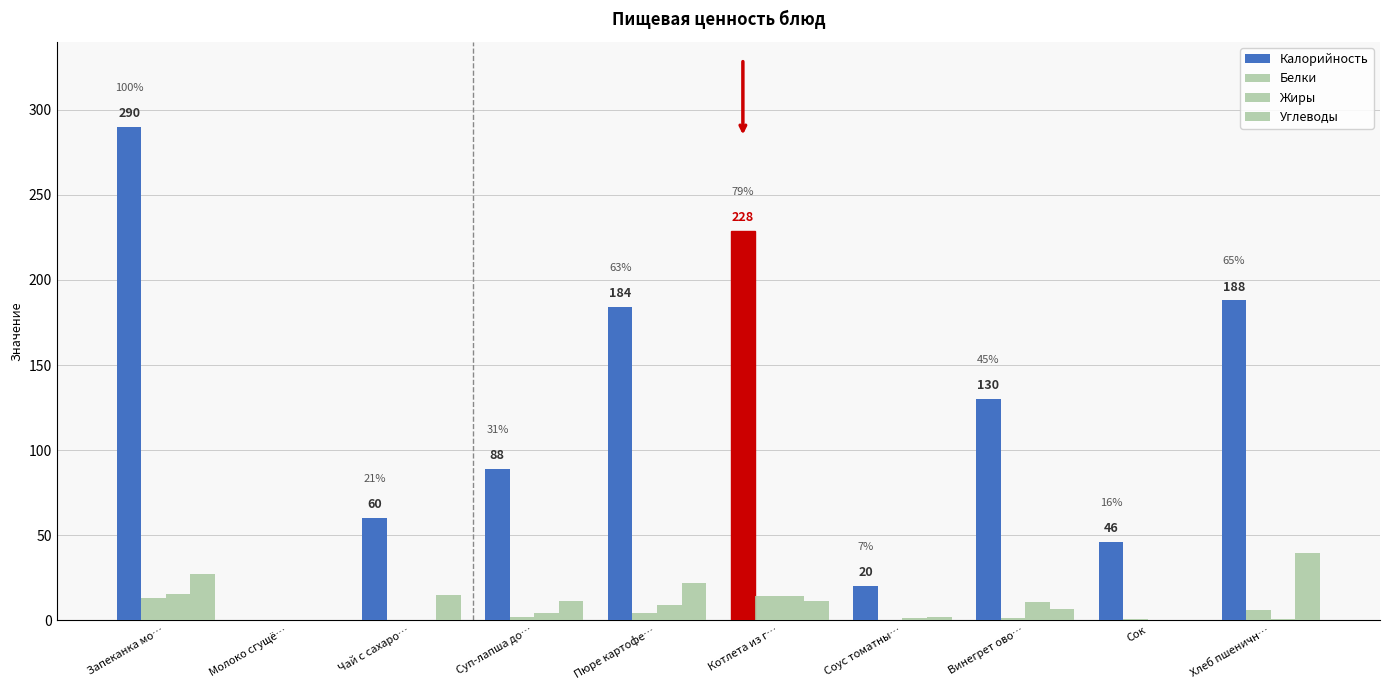

Where is Углеводы nearest to the value 19?

Пюре картофе…